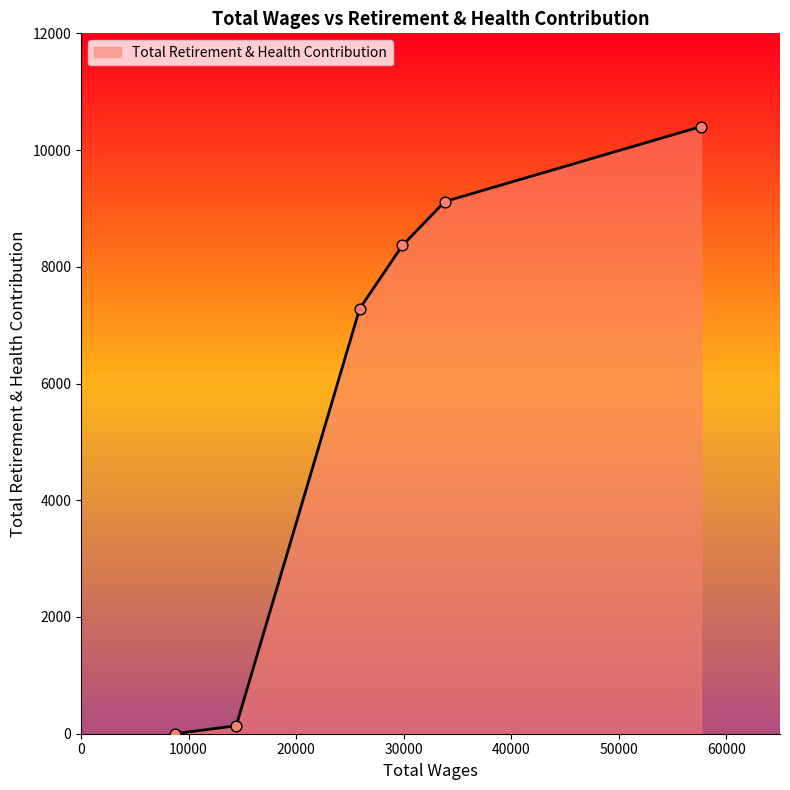

What is the maximum value shown in the chart?

10403